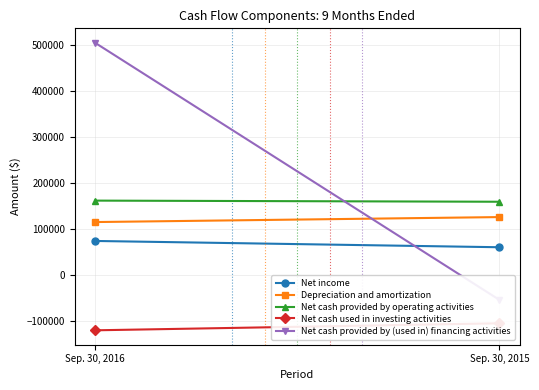

What are all the series names shown in the legend?

Net income, Depreciation and amortization, Net cash provided by operating activities, Net cash used in investing activities, Net cash provided by (used in) financing activities